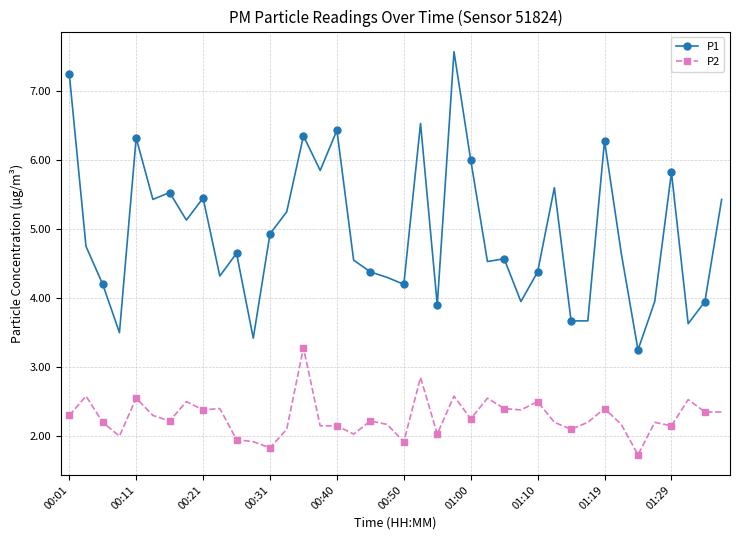

What is the value of the P2 point at the 13th from the left?

1.8